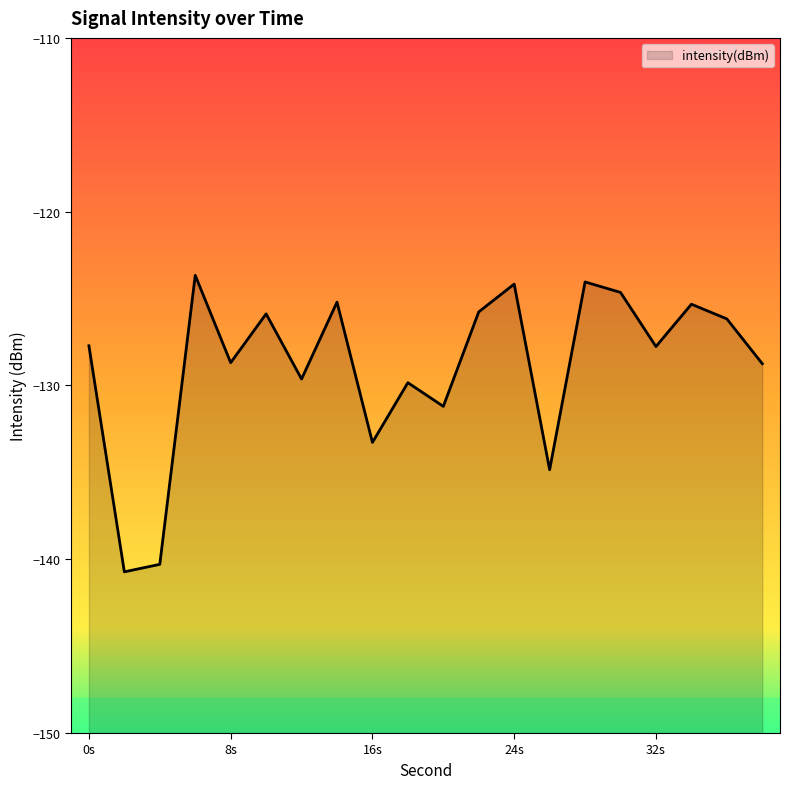

At which category does the data reach its first local valley?

2